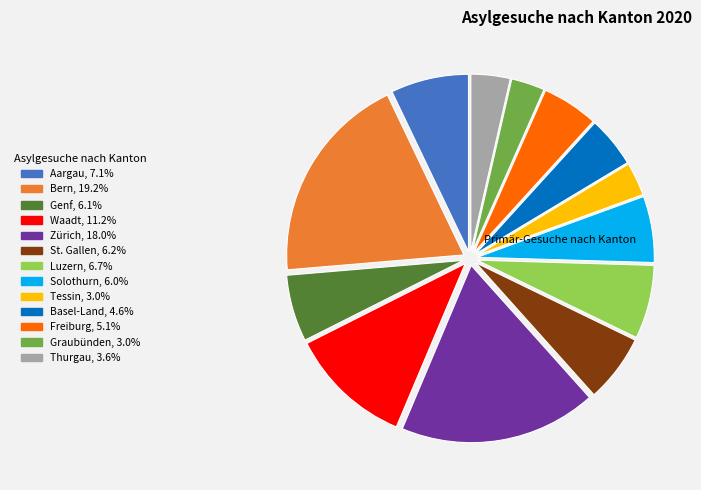

Count the number of slices in the pie.

13